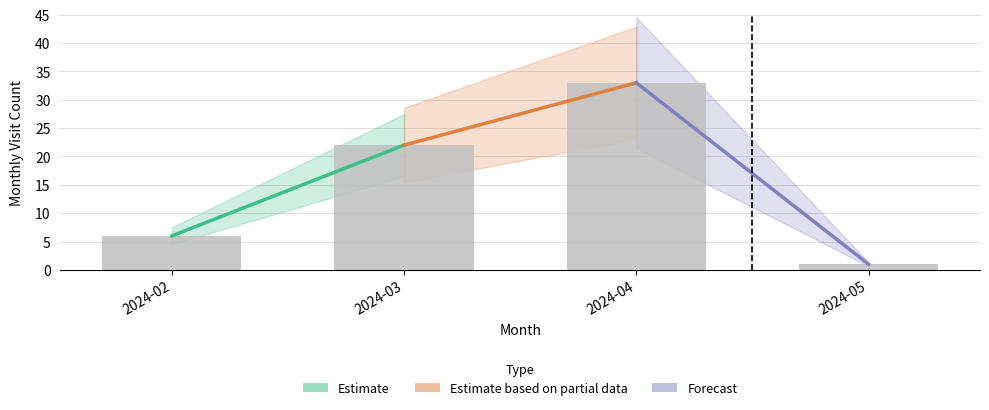

Rank the categories by value from lowest to highest.

2024-05, 2024-02, 2024-03, 2024-04